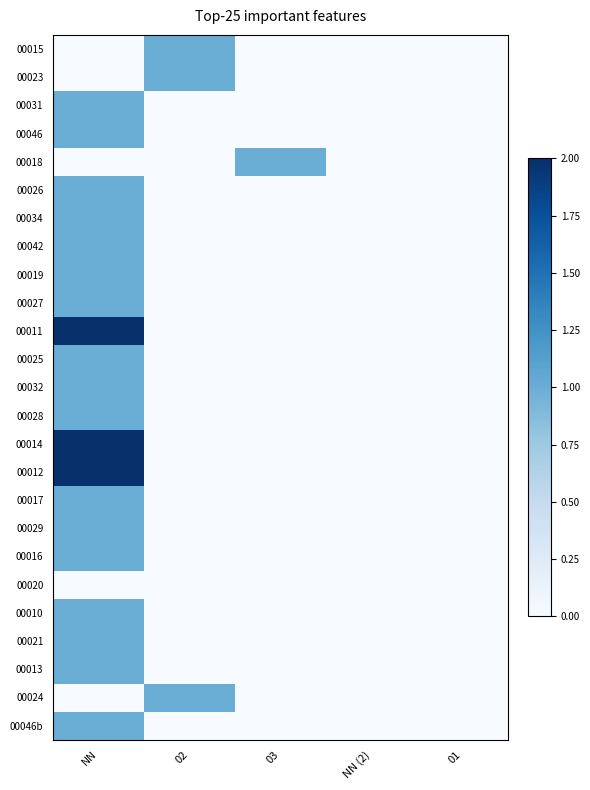

Which series has the largest total across all categories?

00011